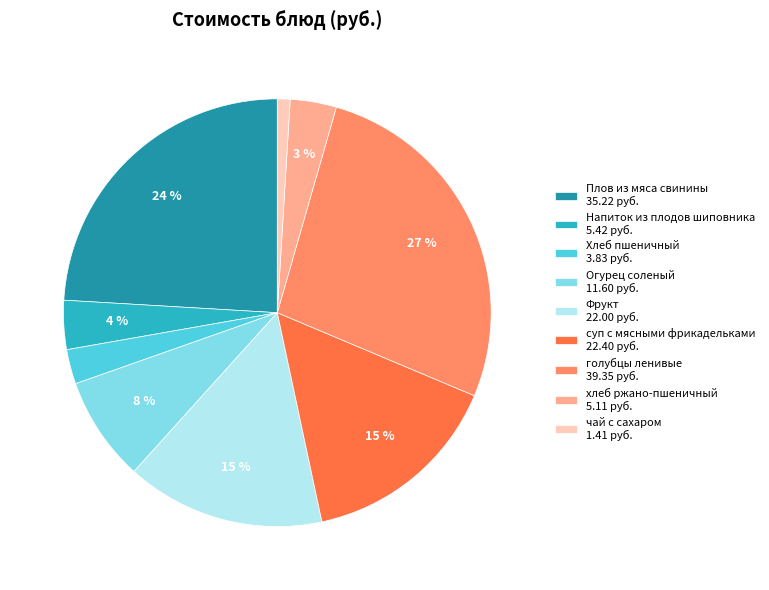

Do Фрукт 22.00 руб. and Напиток из плодов шиповника 5.42 руб. together represent more than half of the pie?

No